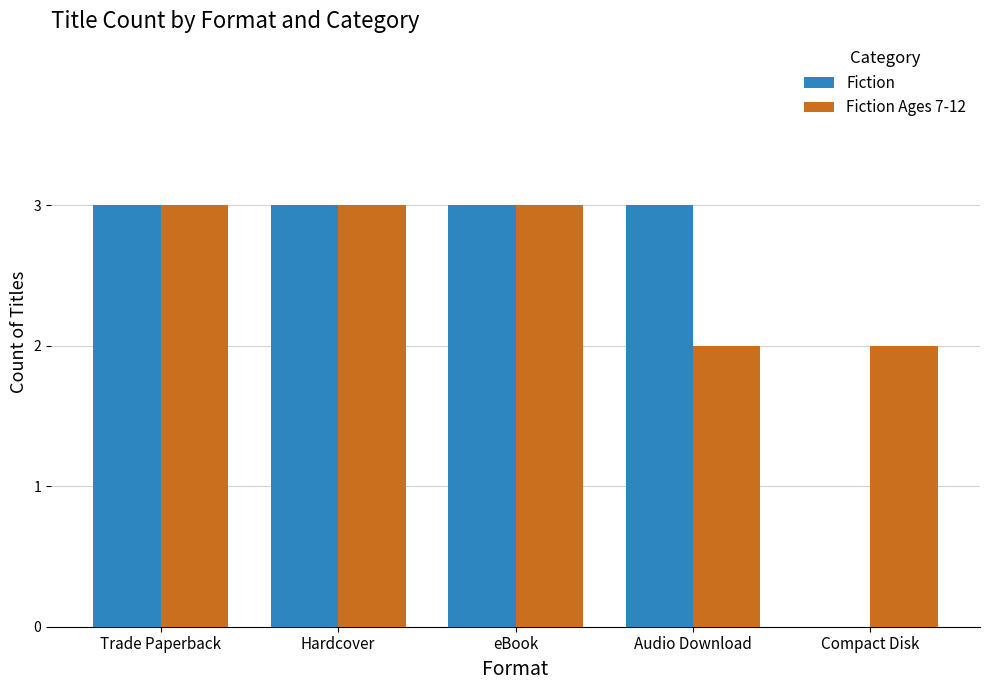

Is it true that Fiction equals 3 at Trade Paperback?

True